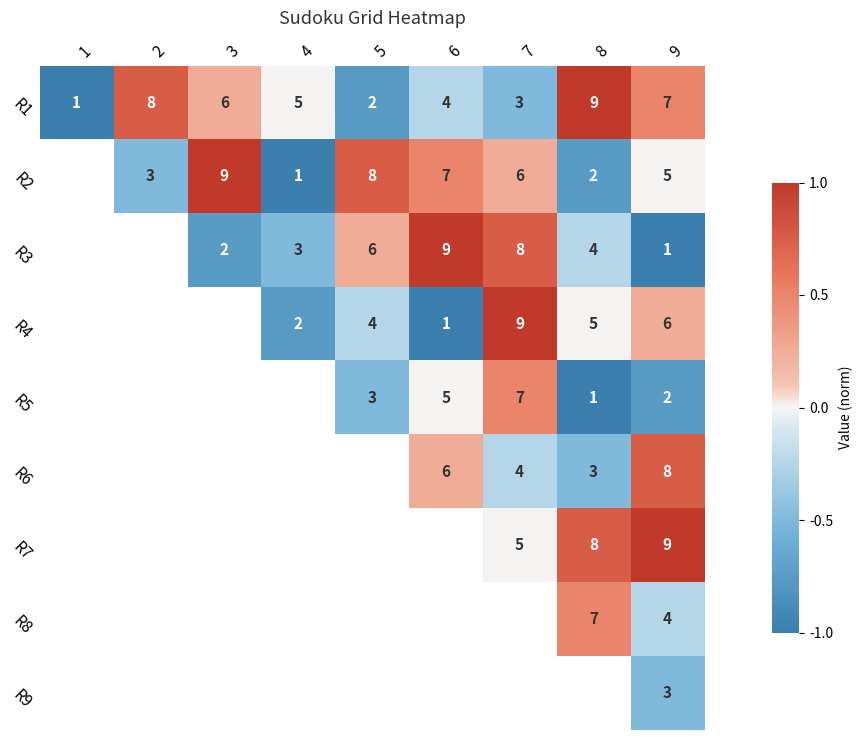

The value of R4 at 6 is 2. True or false?

False